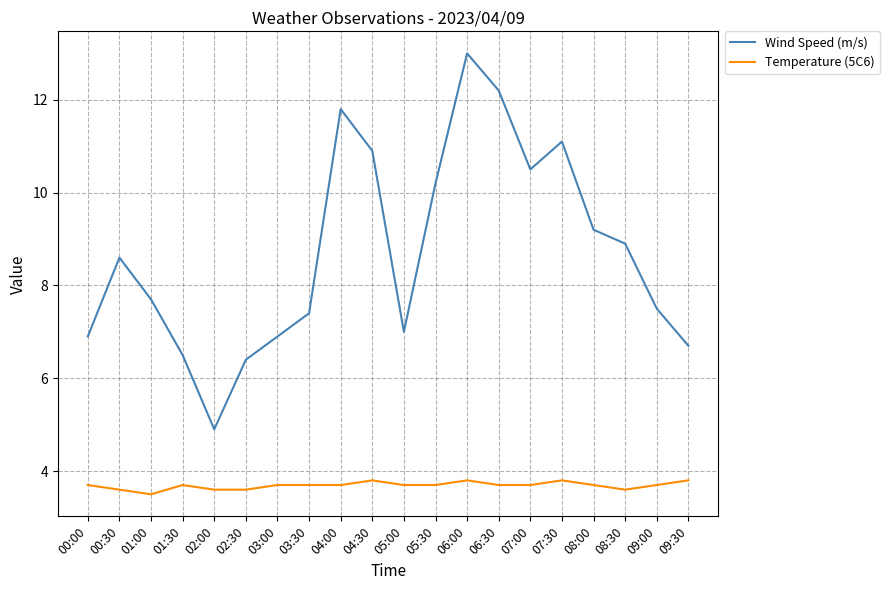

Which category has the highest value in the Wind Speed (m/s) series?

06:00